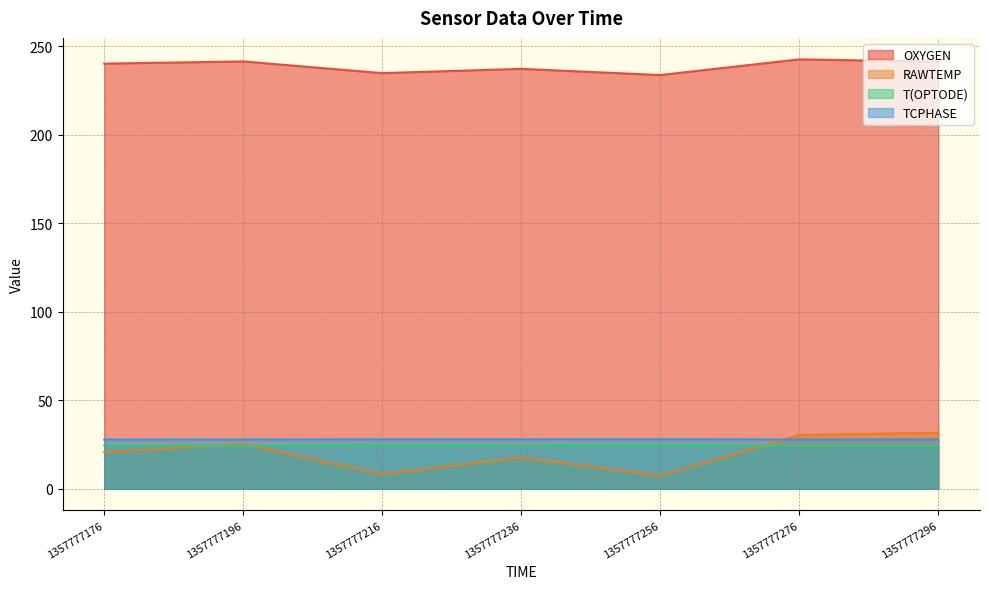

Read the T(OPTODE) value at 1357777236.

24.6